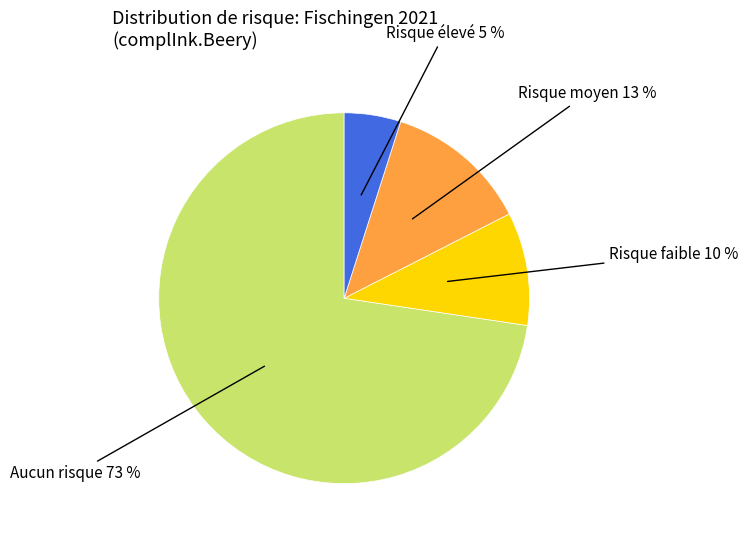

Does any single category account for the majority?

Yes